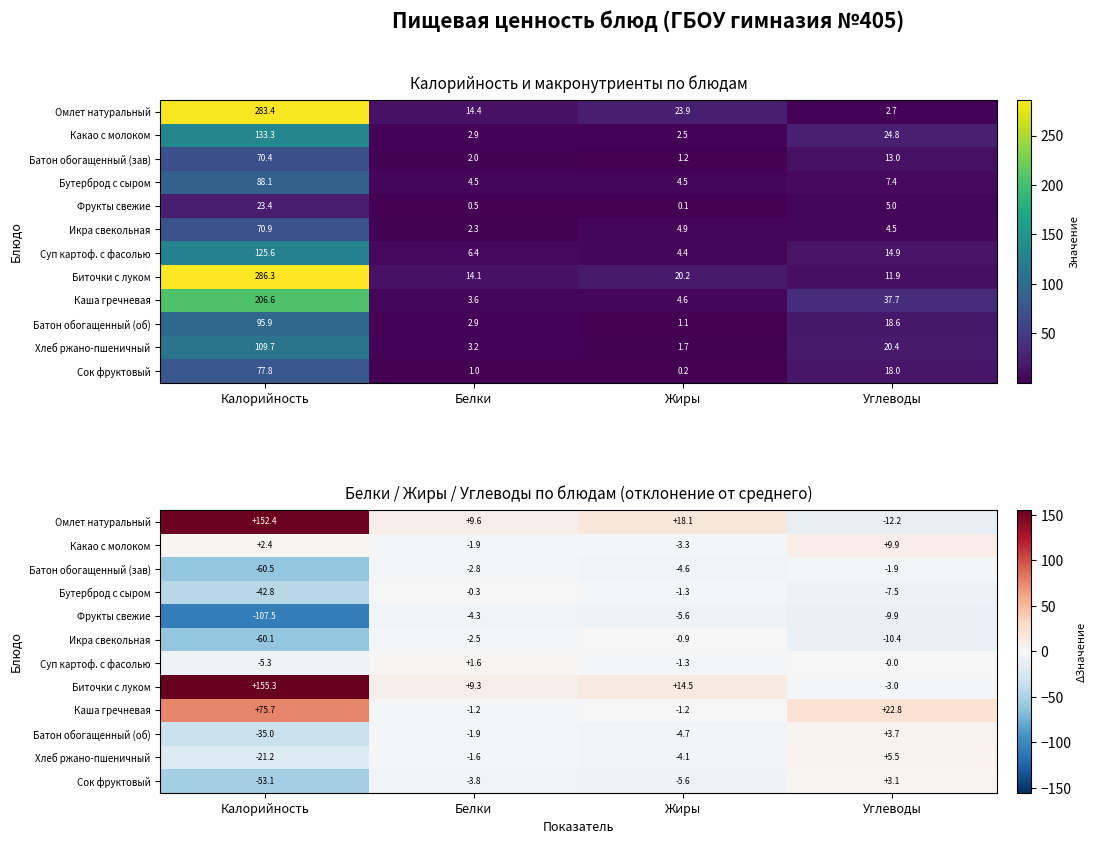

Is the value of Икра свекольная at Калорийность greater than the value of Батон обогащенный (зав) at Белки?

No